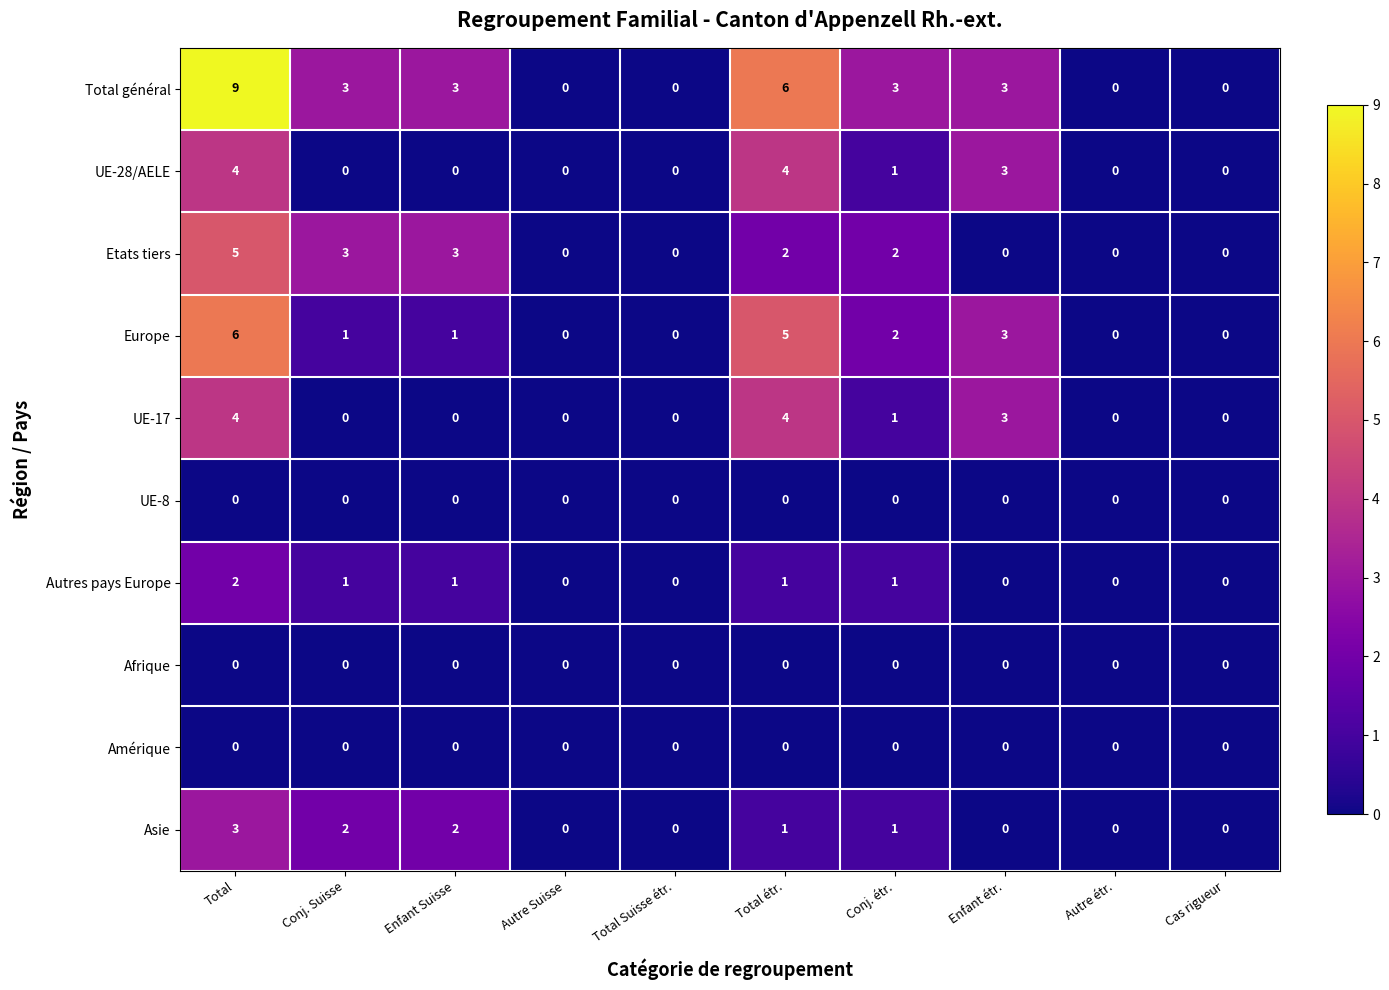

Is it true that UE-28/AELE equals 4 at Enfant étr.?

False